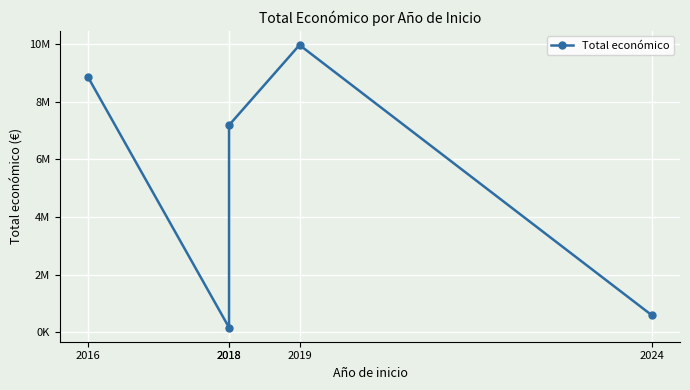

Where is the first local minimum?

2018